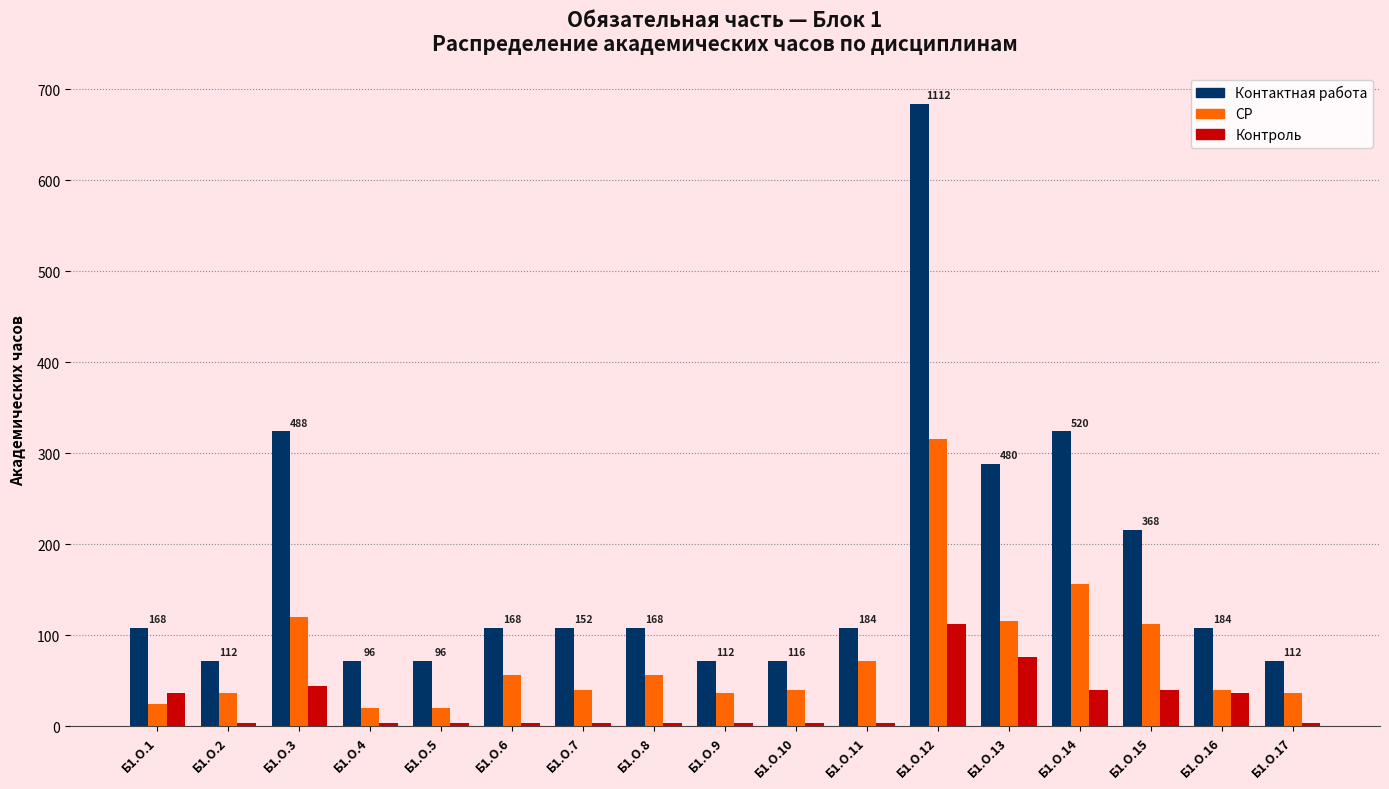

Are the bars horizontal?

No